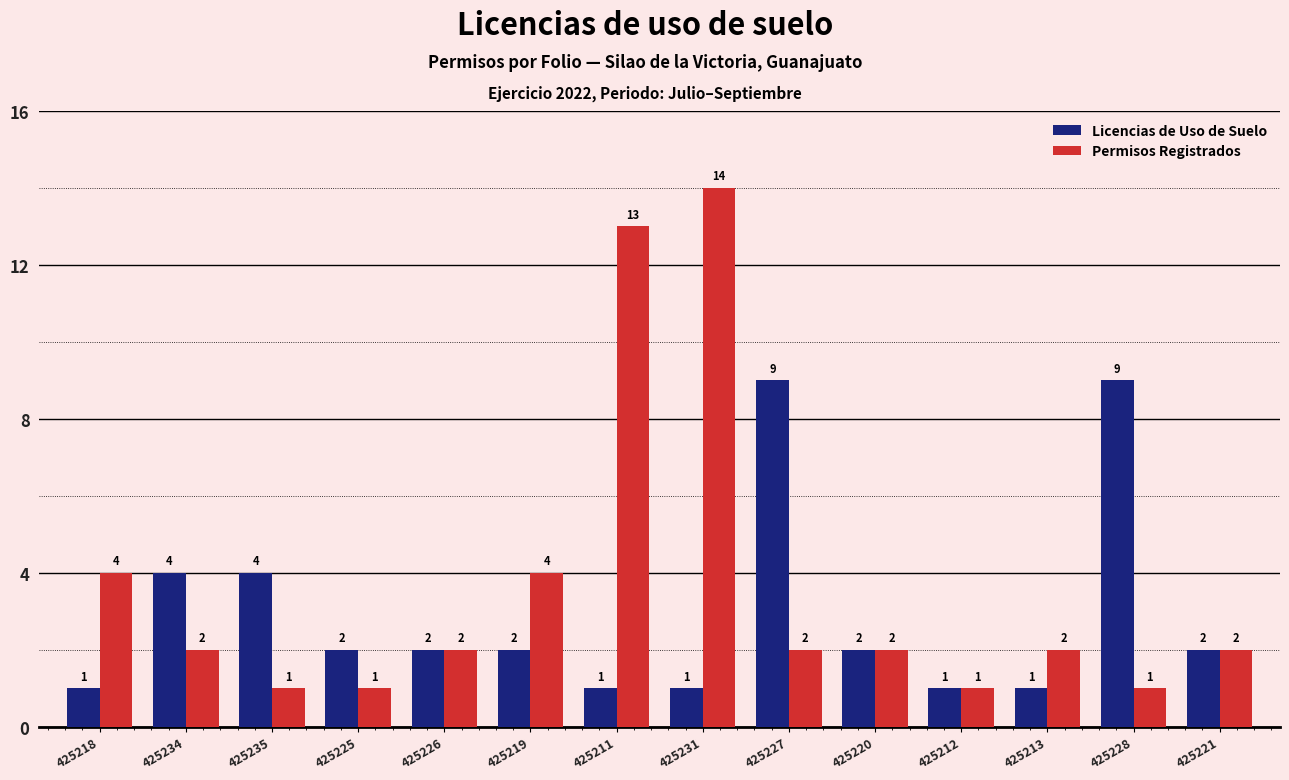

How many groups of bars are there?

14